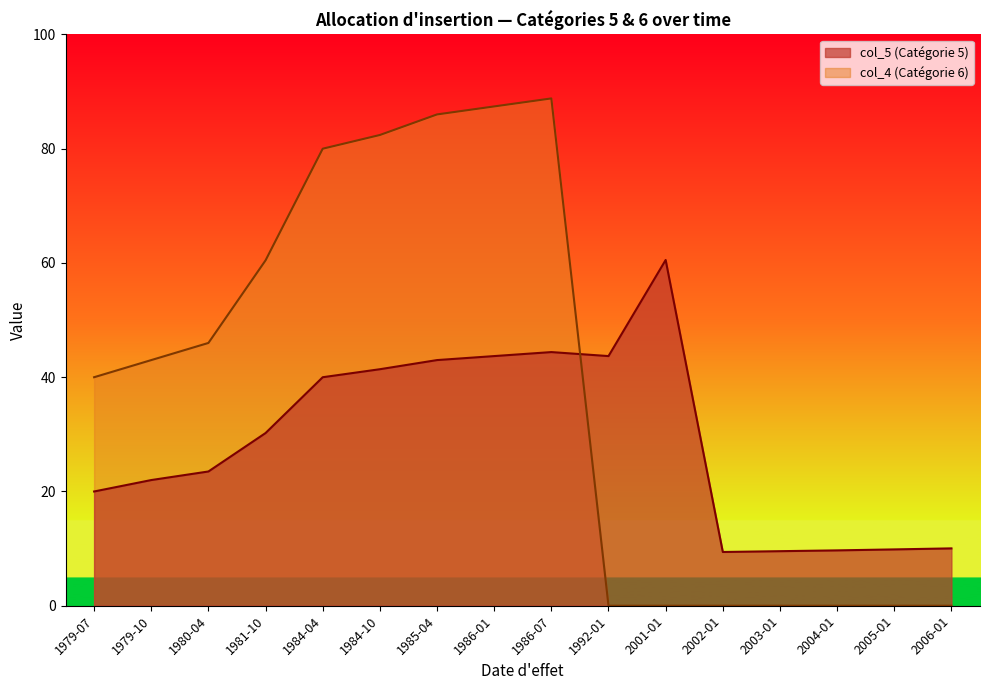

List the series in order of their peak value, highest first.

col_4 (Catégorie 6), col_5 (Catégorie 5)